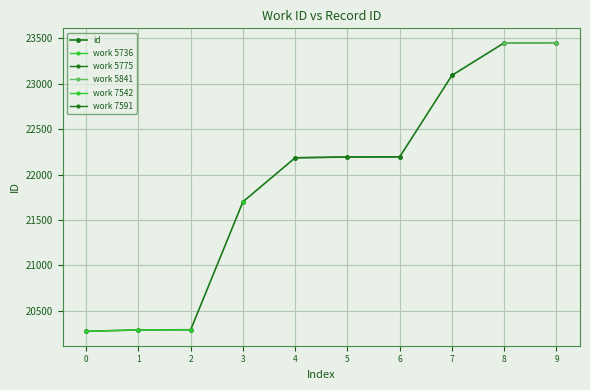

True or false: the data shows 23094 at 7.

True